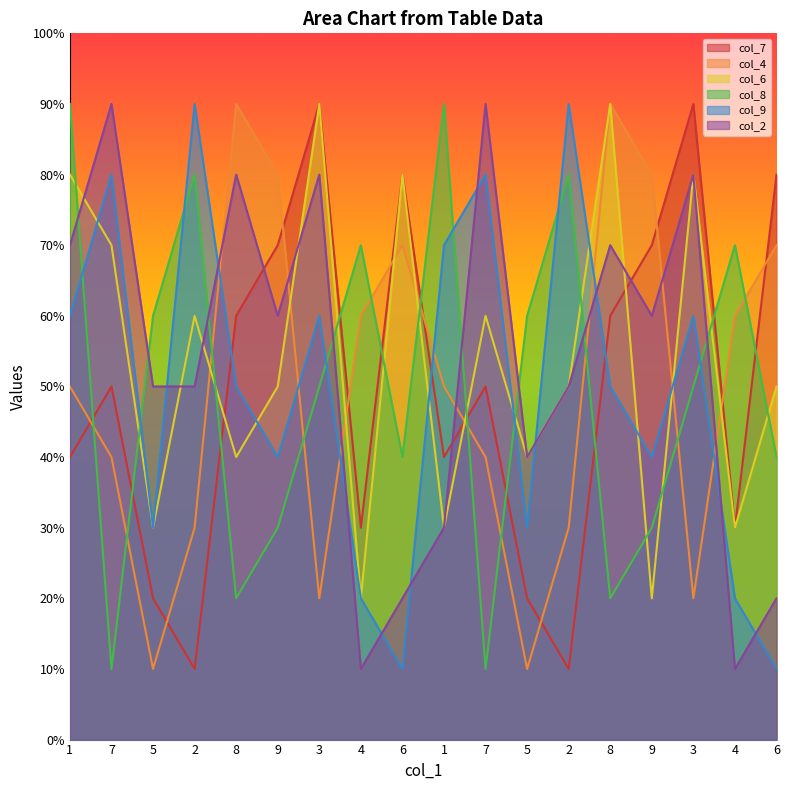

Reading right to left, transcribe all the data shown in this chart.

col_7: 6=8	4=3	3=9	9=7	8=6	2=1	5=2	7=5	1=4	6=8	4=3	3=9	9=7	8=6	2=1	5=2	7=5	1=4
col_4: 6=7	4=6	3=2	9=8	8=9	2=3	5=1	7=4	1=5	6=7	4=6	3=2	9=8	8=9	2=3	5=1	7=4	1=5
col_6: 6=5	4=3	3=8	9=2	8=9	2=5	5=4	7=6	1=3	6=8	4=2	3=9	9=5	8=4	2=6	5=3	7=7	1=8
col_8: 6=4	4=7	3=5	9=3	8=2	2=8	5=6	7=1	1=9	6=4	4=7	3=5	9=3	8=2	2=8	5=6	7=1	1=9
col_9: 6=1	4=2	3=6	9=4	8=5	2=9	5=3	7=8	1=7	6=1	4=2	3=6	9=4	8=5	2=9	5=3	7=8	1=6
col_2: 6=2	4=1	3=8	9=6	8=7	2=5	5=4	7=9	1=3	6=2	4=1	3=8	9=6	8=8	2=5	5=5	7=9	1=7